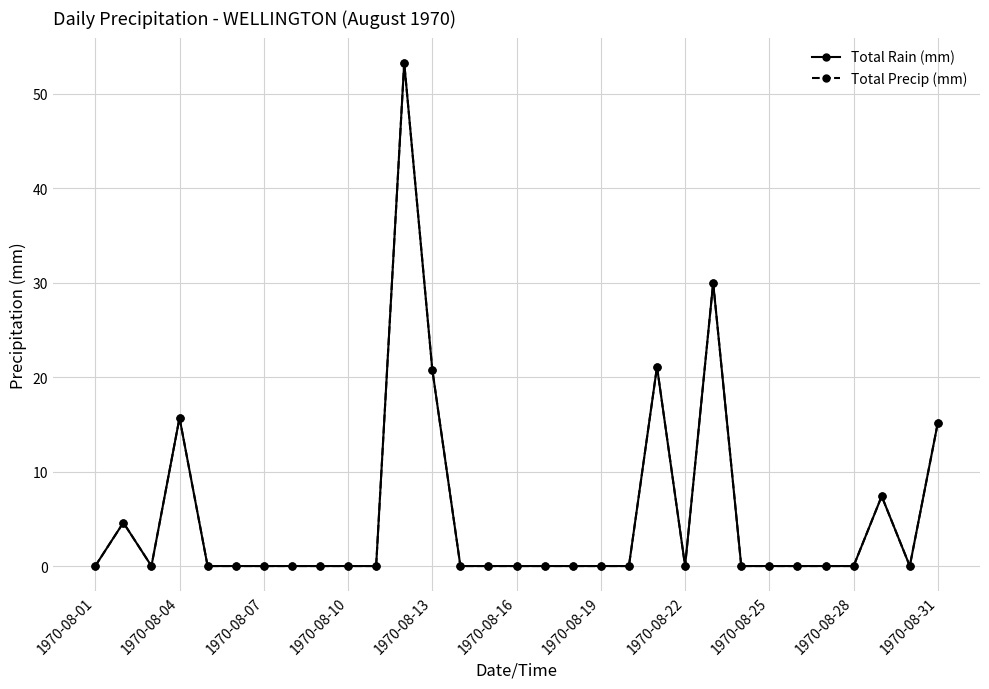

True or false: Total Rain (mm) and Total Precip (mm) cross at least once.

False